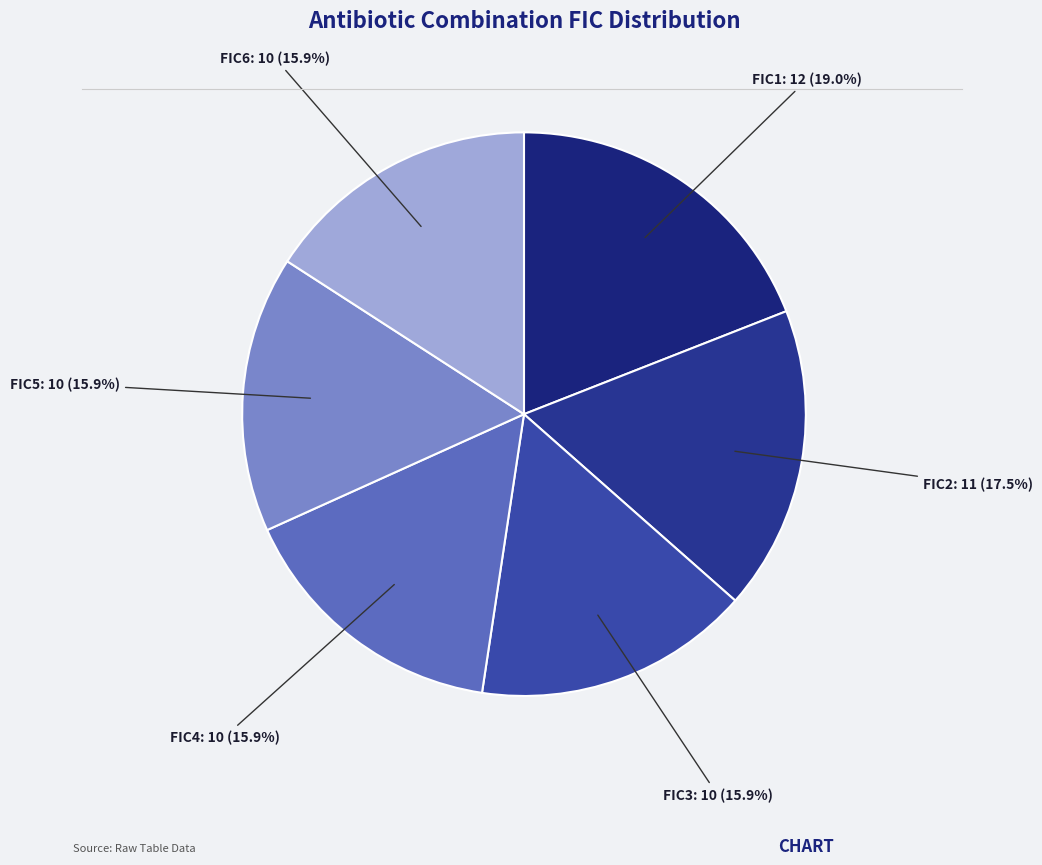

How many slices are in this pie chart?

6